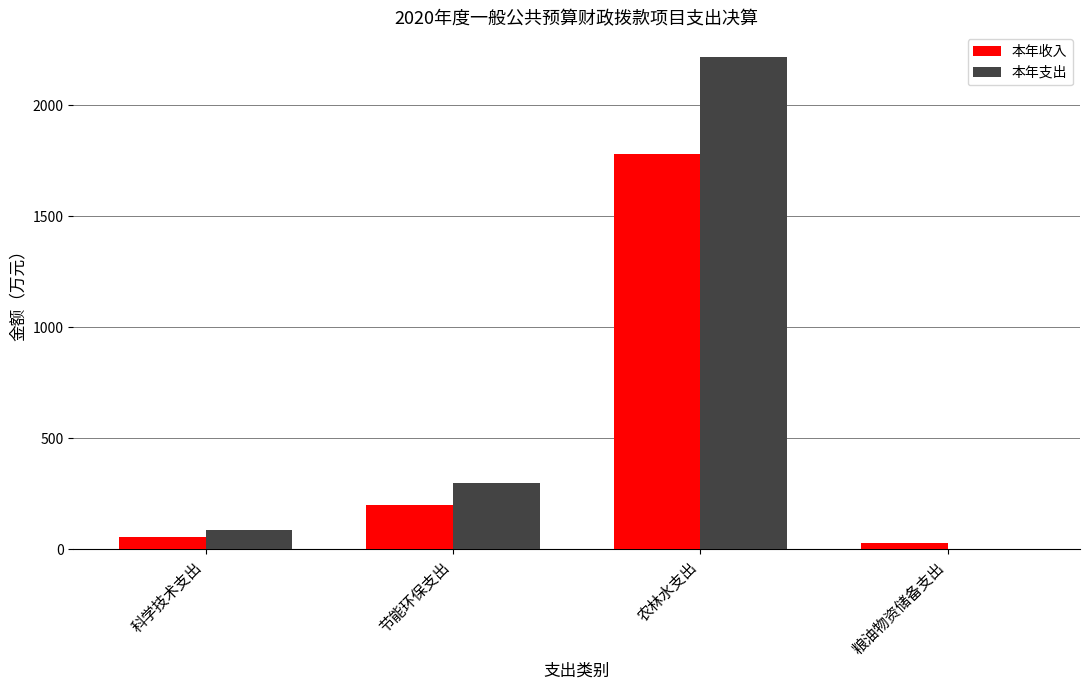

What is the difference between the 本年收入 values at 粮油物资储备支出 and 科学技术支出?

24.0